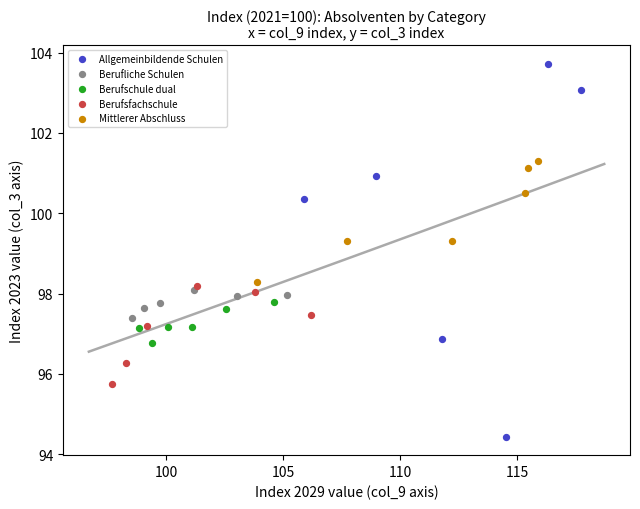

Which series has the largest Y range (max minus min)?

Allgemeinbildende Schulen